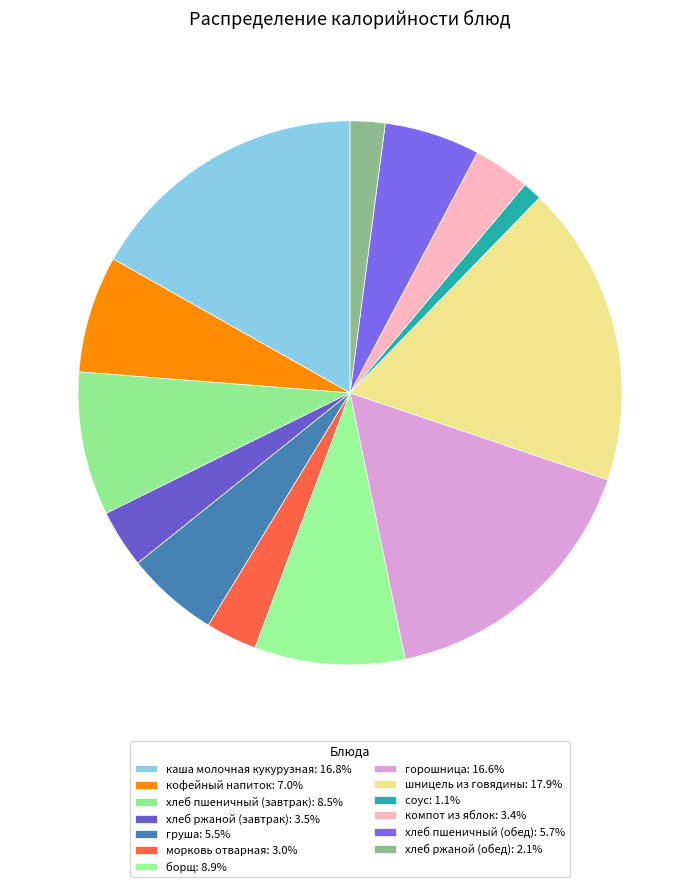

How many segments does this pie chart have?

13